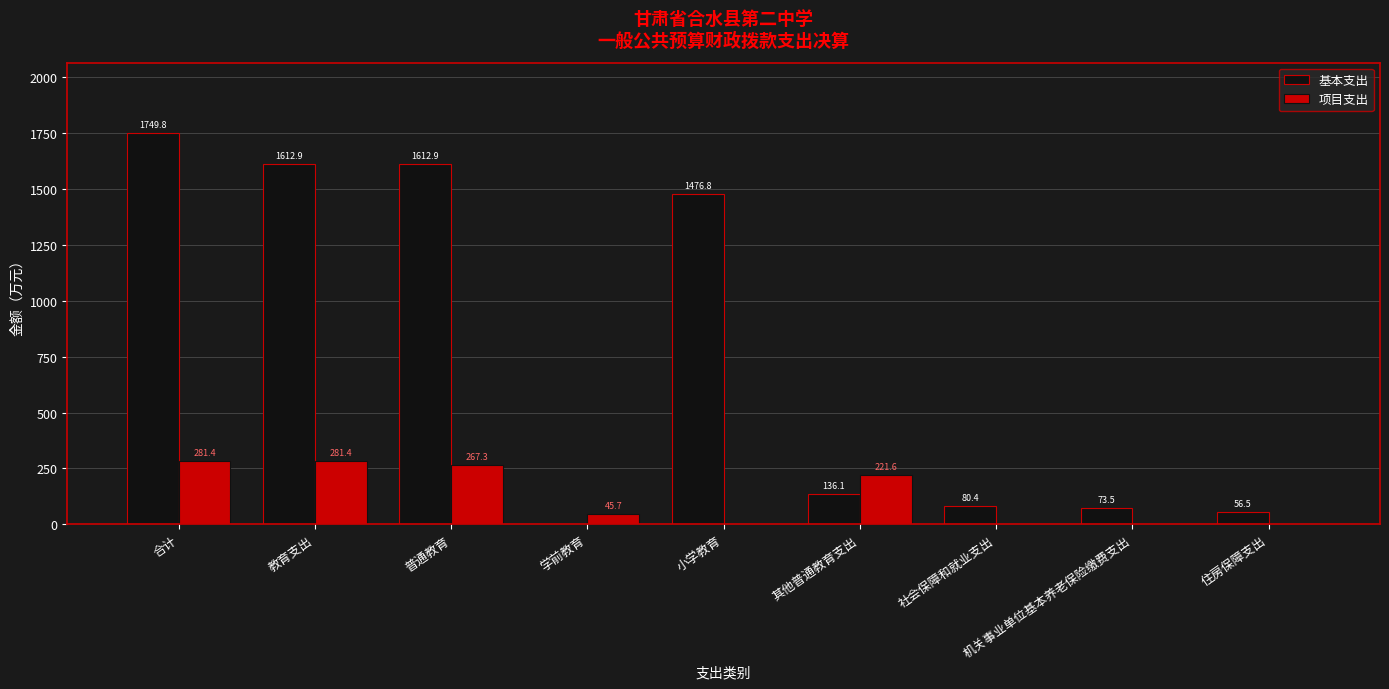

What is the maximum value for 项目支出?

281.4